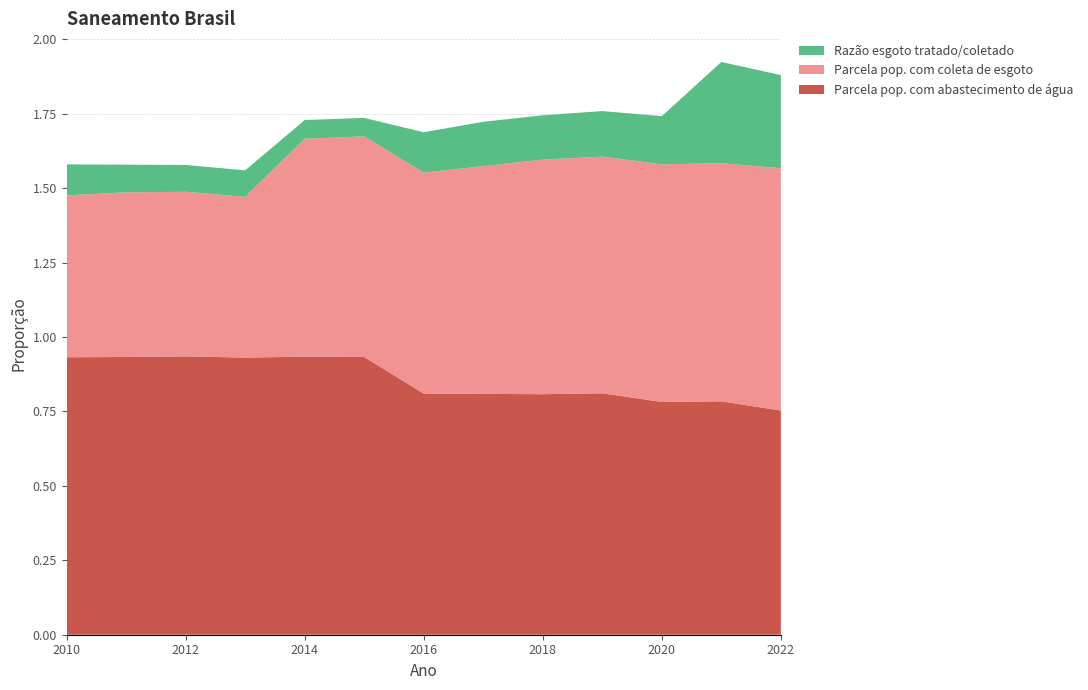

Reading right to left, extract all data points from this chart.

Parcela pop. com abastecimento de água: 2022=0.8	2021=0.8	2020=0.8	2019=0.8	2018=0.8	2017=0.8	2016=0.8	2015=0.9	2014=0.9	2013=0.9	2012=0.9	2011=0.9	2010=0.9
Parcela pop. com coleta de esgoto: 2022=0.8	2021=0.8	2020=0.8	2019=0.8	2018=0.8	2017=0.8	2016=0.7	2015=0.7	2014=0.7	2013=0.5	2012=0.6	2011=0.6	2010=0.5
Razão esgoto tratado/coletado: 2022=0.3	2021=0.3	2020=0.2	2019=0.2	2018=0.1	2017=0.1	2016=0.1	2015=0.1	2014=0.1	2013=0.1	2012=0.1	2011=0.1	2010=0.1